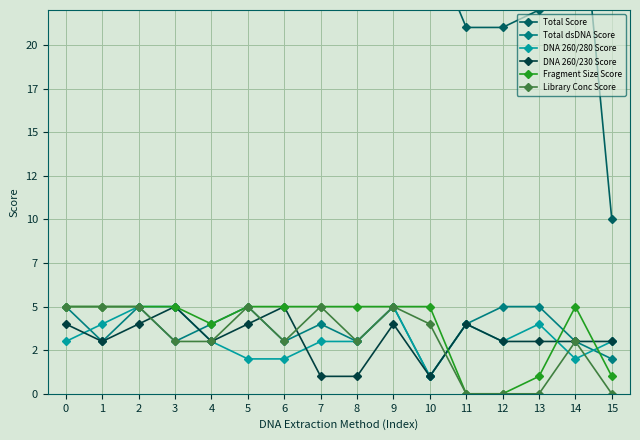

How many interior local valleys does the Total Score series have?

3